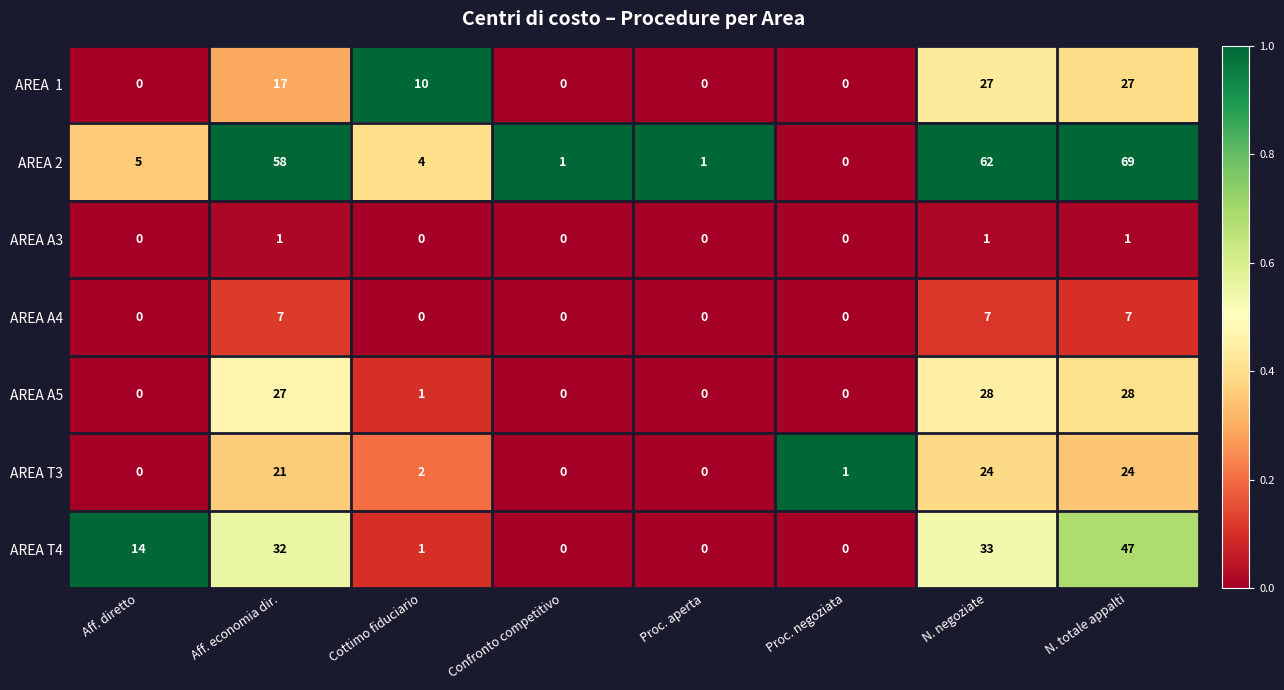

What is the sum of the AREA T4 values at Aff. economia dir. and Cottimo fiduciario?

33